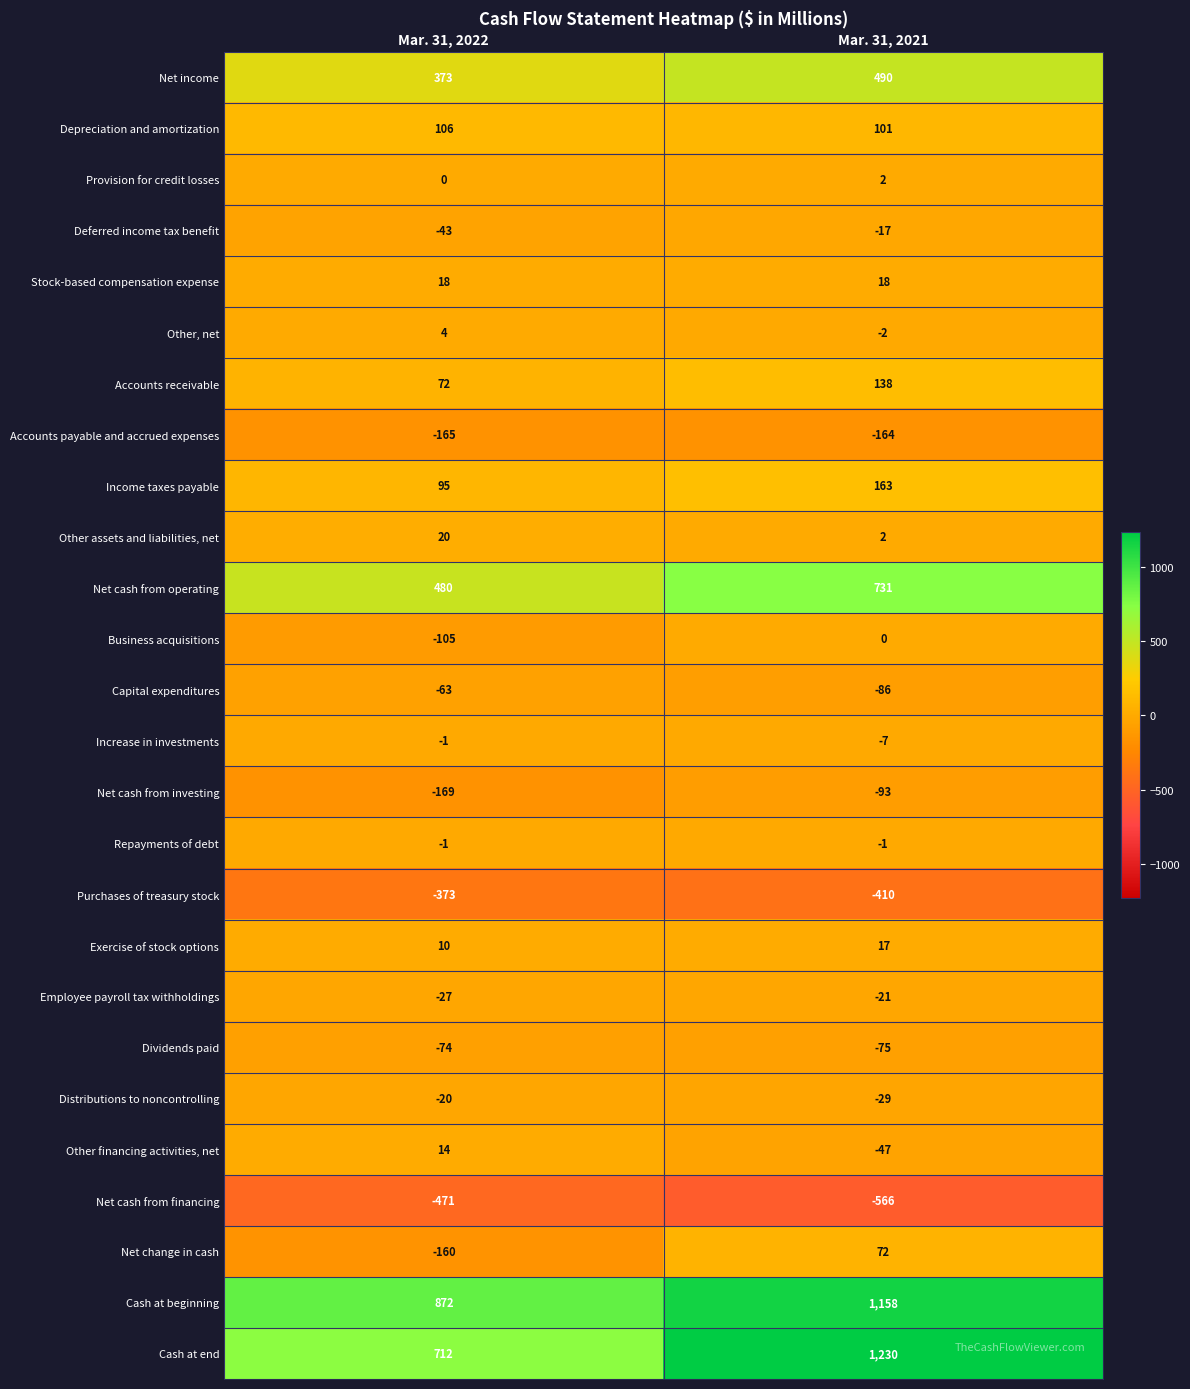

What is the difference between the Other assets and liabilities, net values at Mar. 31, 2021 and Mar. 31, 2022?

18